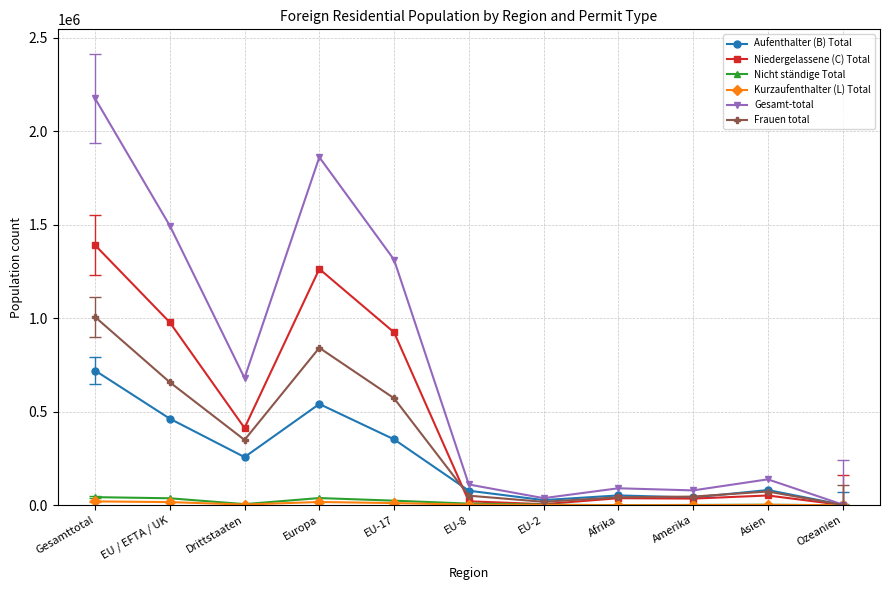

True or false: Frauen total has more than 1 points higher than both neighbors.

True